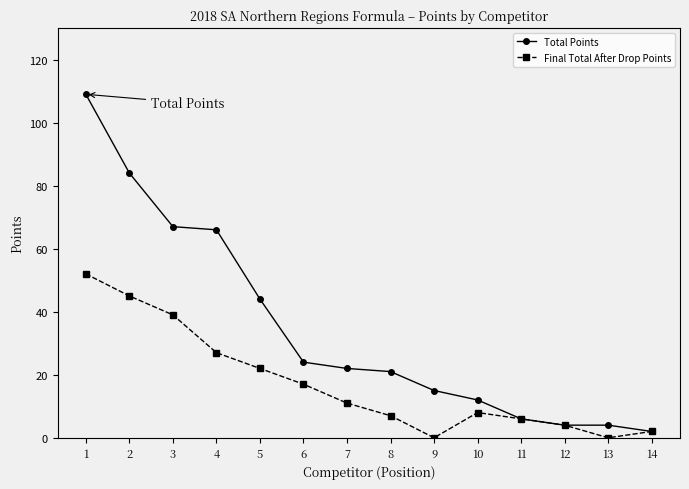

Where is Final Total After Drop Points nearest to the value 26?

4